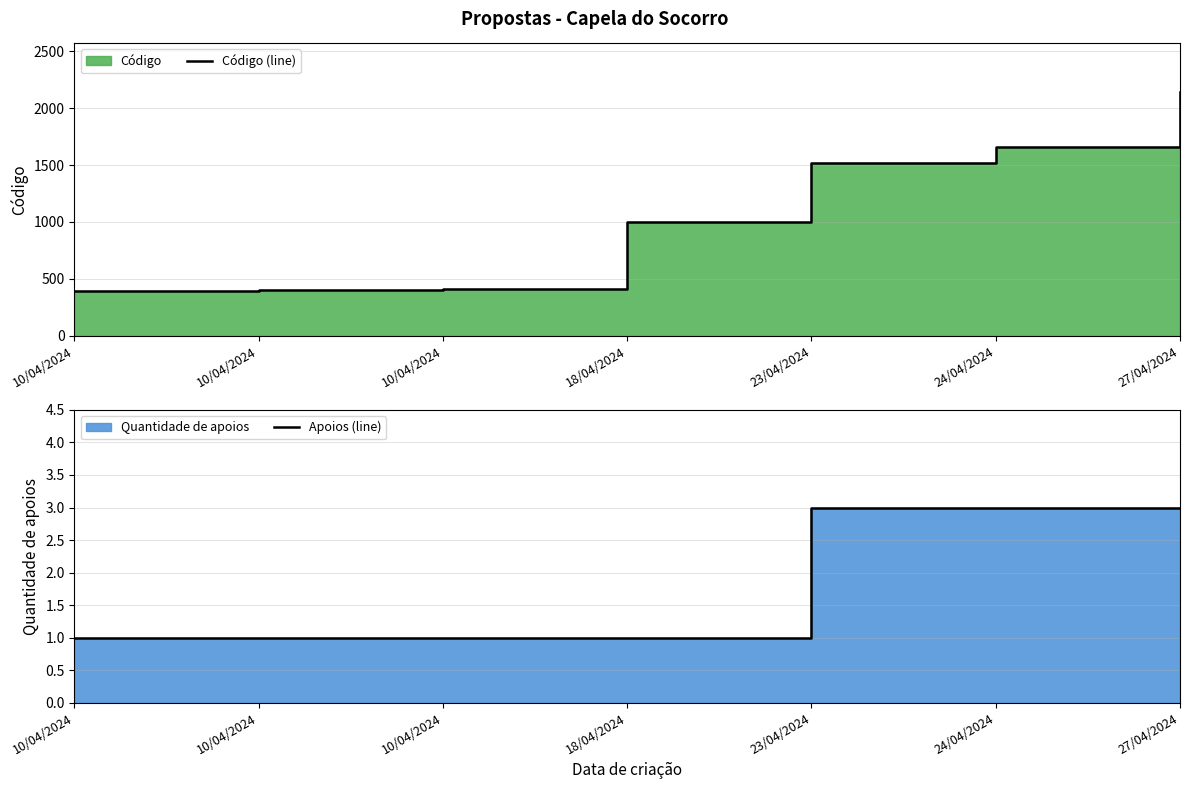

Reading right to left, extract all data points from this chart.

Código (line): 2145	1657	1520	1002	406	403	394
Apoios (line): 3	3	3	1	1	1	1